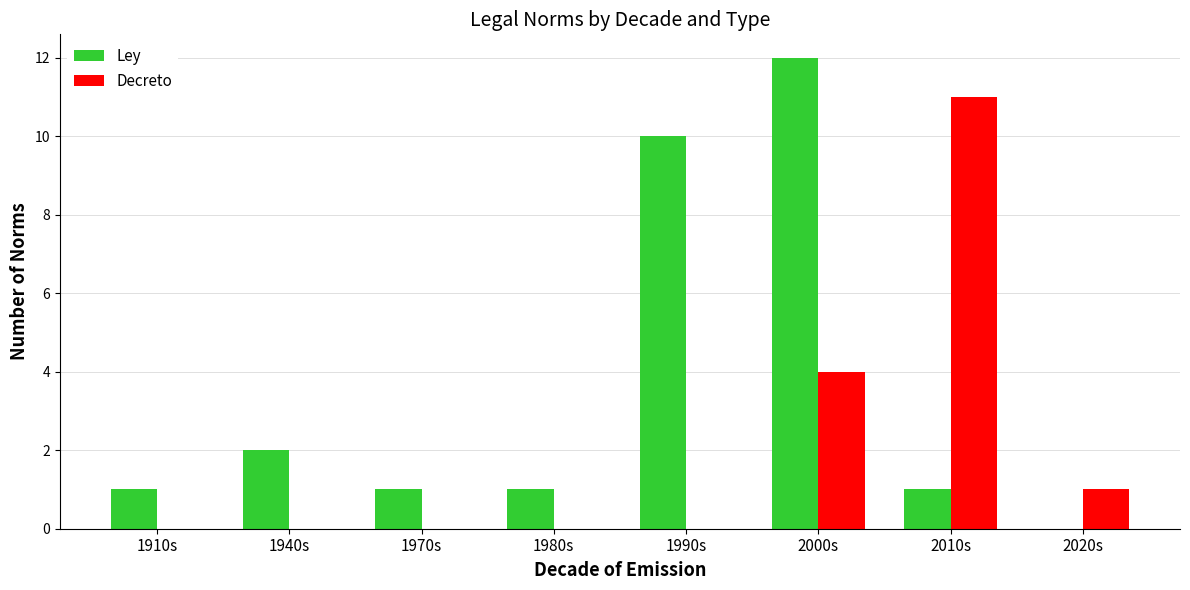

Which series has the largest total across all categories?

Ley